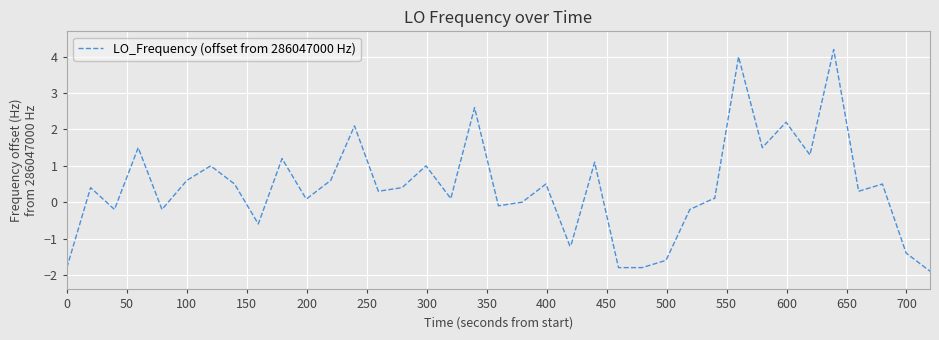

What is the difference between the maximum and minimum values?

6.1